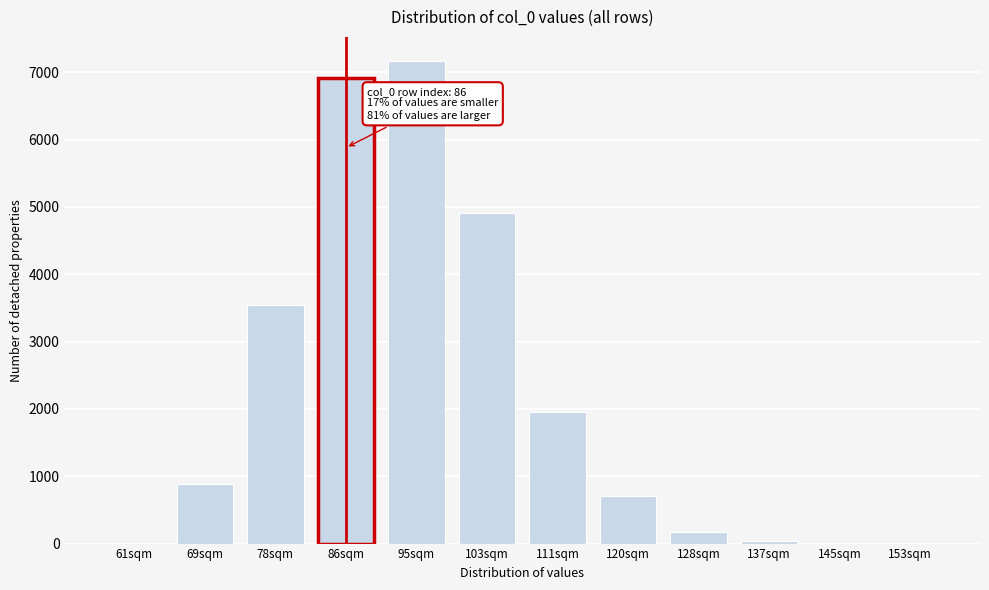

What is the sum of the values at 103sqm and 128sqm?

5085.6